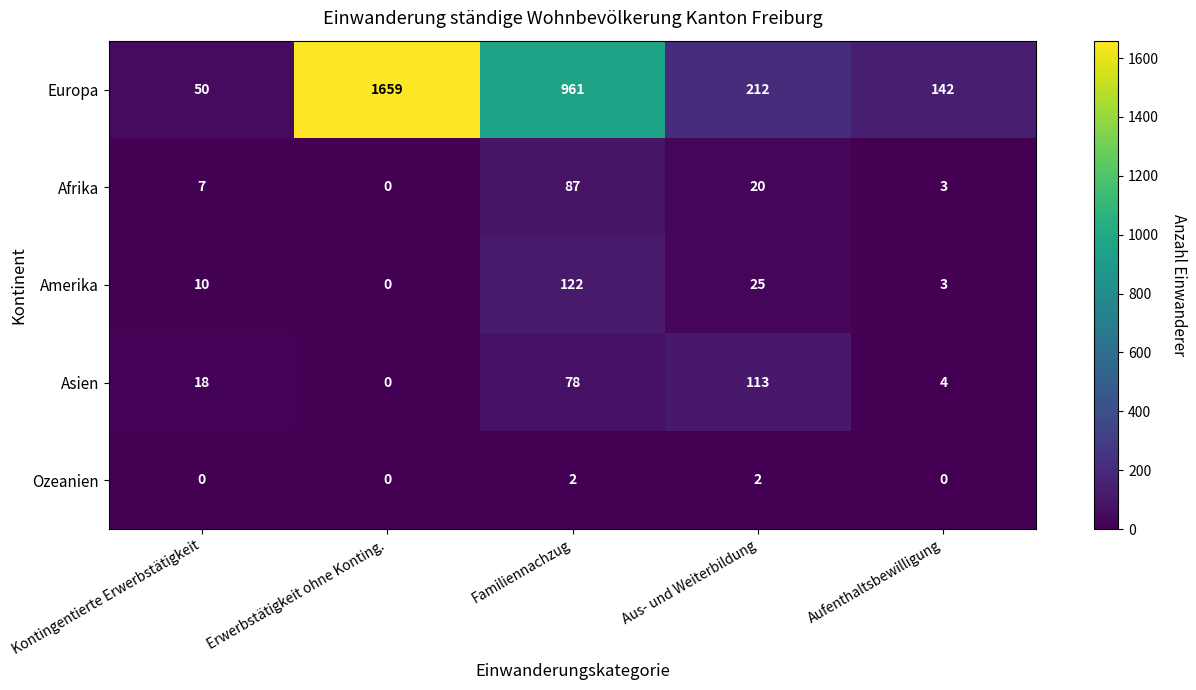

True or false: Ozeanien has a value of -1 at Aufenthaltsbewilligung.

False